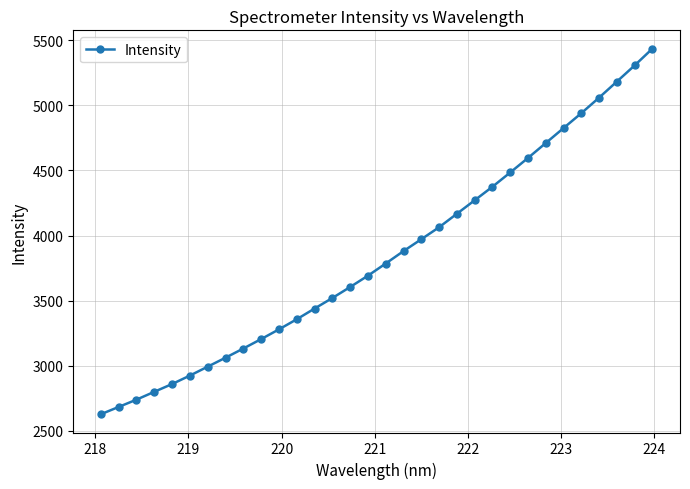

What is the sum of all values?

122963.9